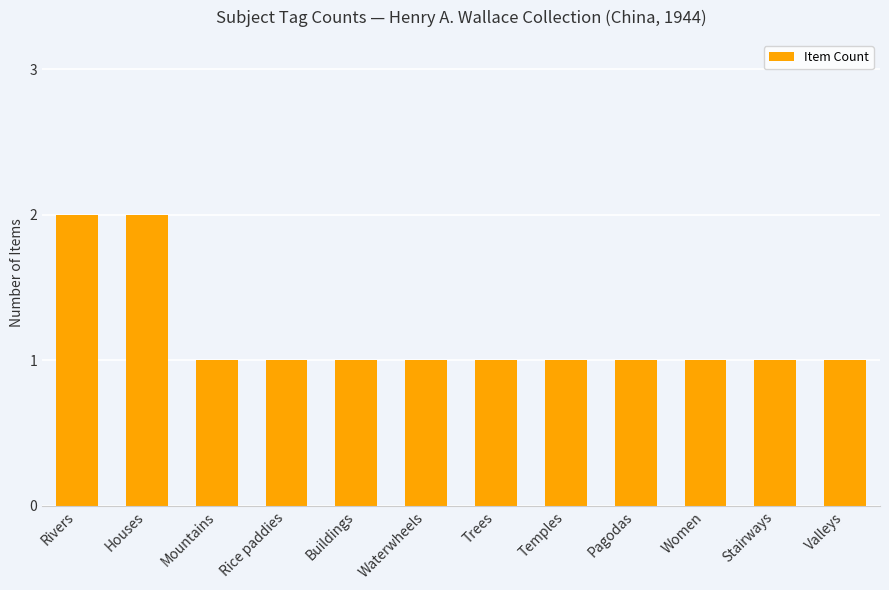

True or false: the data shows 2 at Rivers.

True